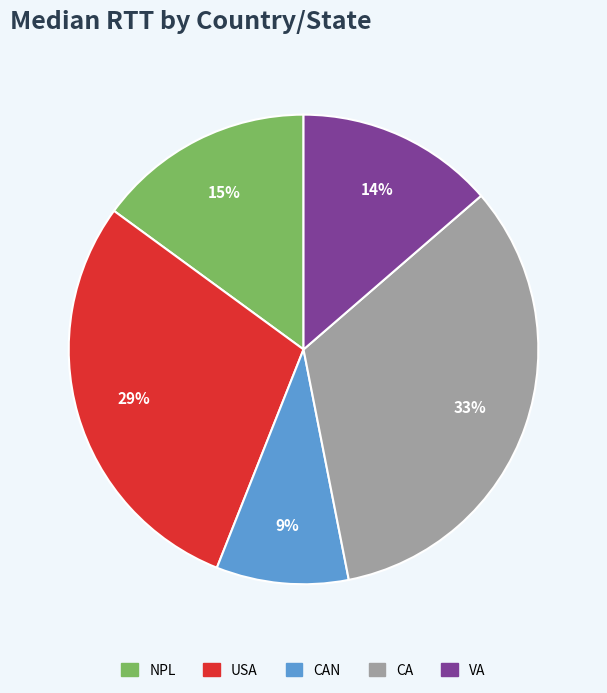

Is there a majority slice in this chart?

No